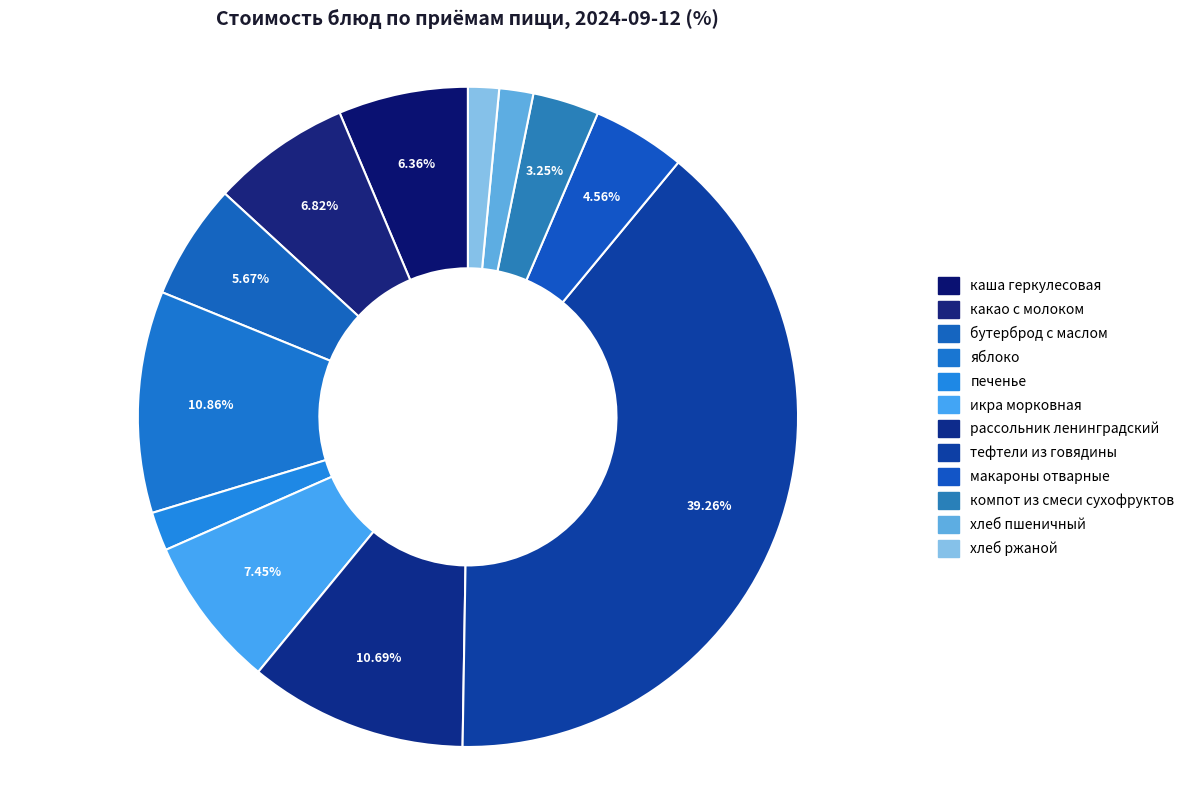

To the nearest percent, what is the combined percentage of компот из смеси сухофруктов and печенье?

5%